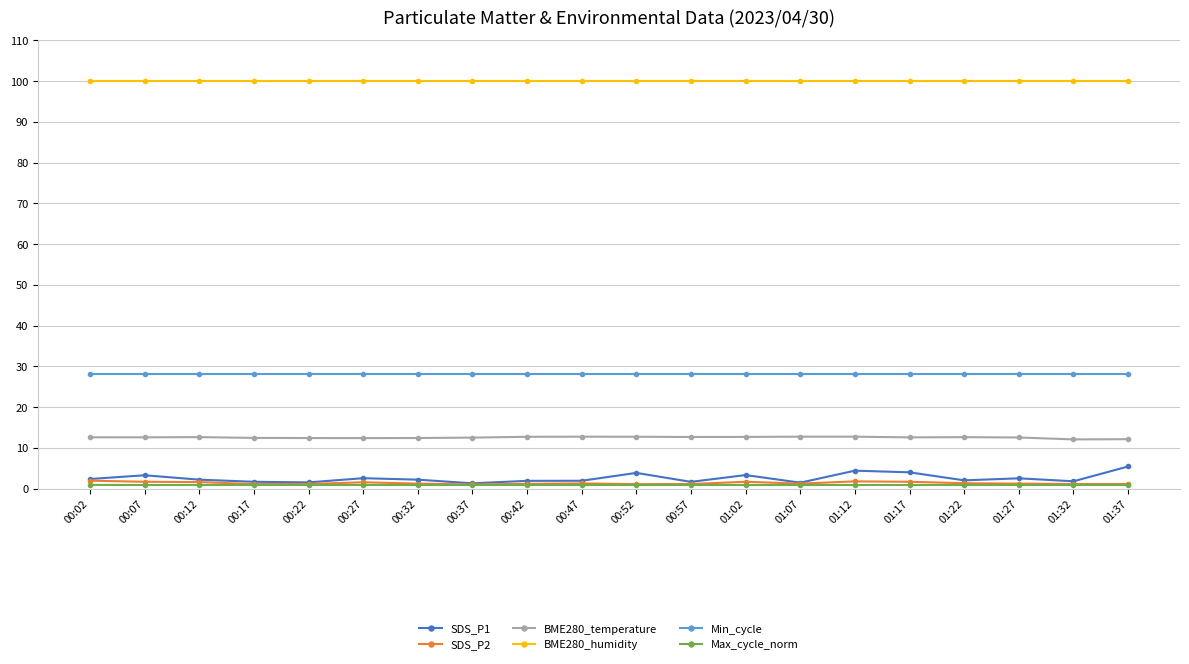

Which series has the largest range (max minus min)?

SDS_P1